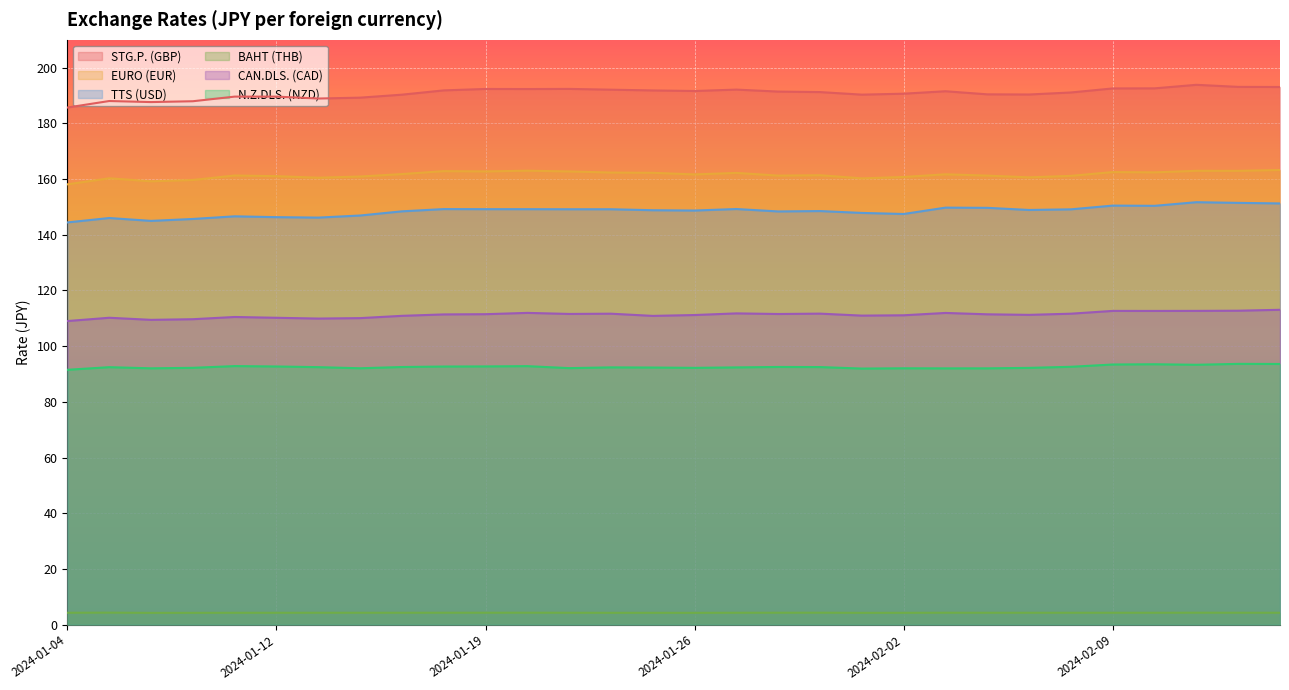

Does the chart display data point markers on the line(s)?

No